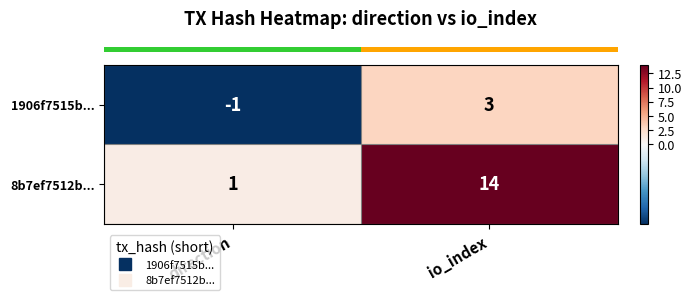

What is the sum of the 8b7ef7512b... values at io_index and direction?

15